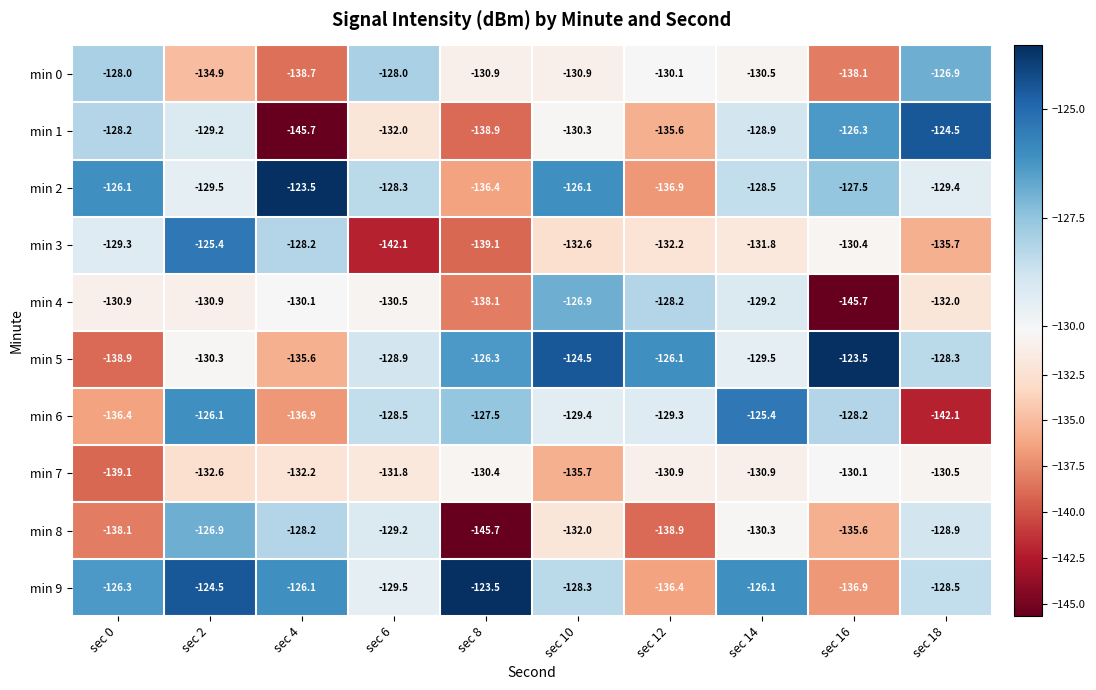

Rank the categories by min 6 value from highest to lowest.

sec 14, sec 2, sec 8, sec 16, sec 6, sec 12, sec 10, sec 0, sec 4, sec 18